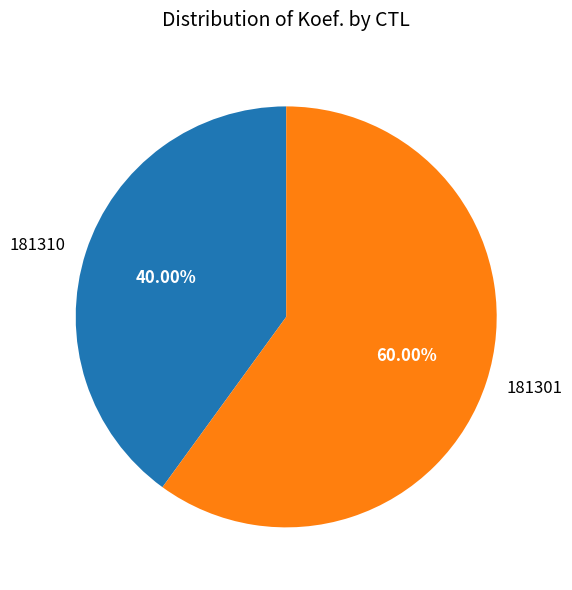

To the nearest percent, what is the difference between the largest and smallest slice percentages?

20%